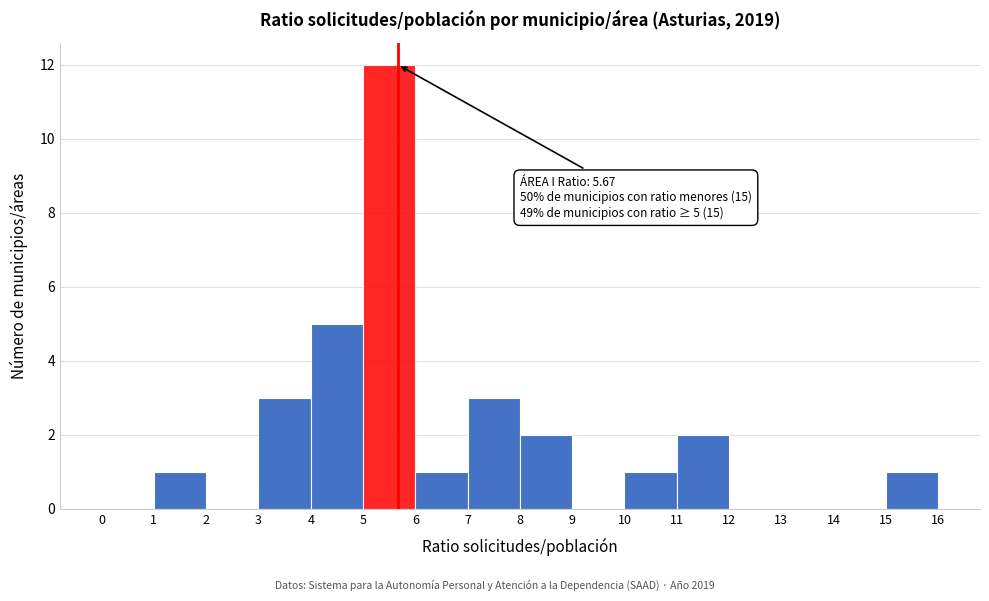

Which range on the x-axis has the tallest bar?

5 to 6